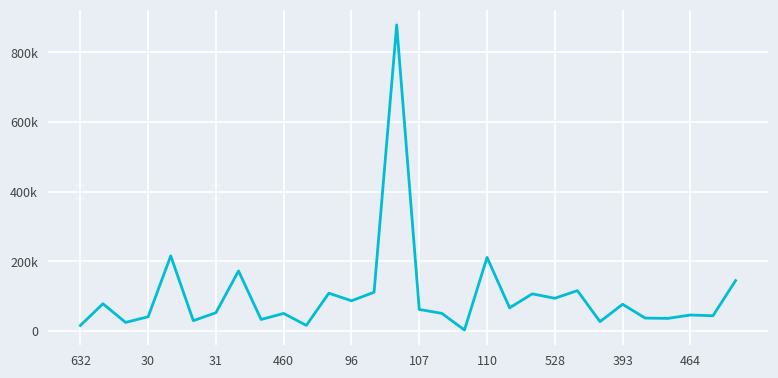

How many lines are shown in the chart?

1